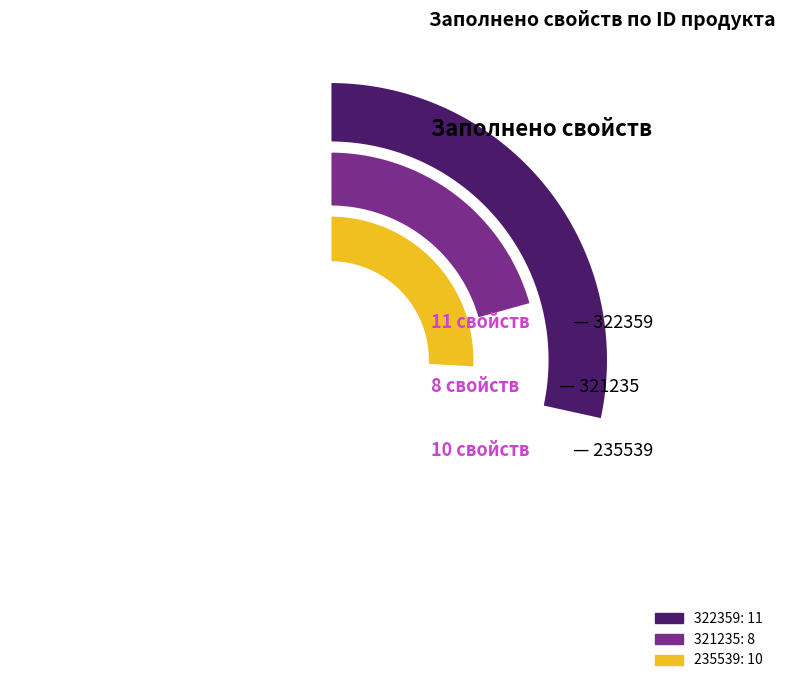

True or false: 235539 accounts for 34% of the total.

True